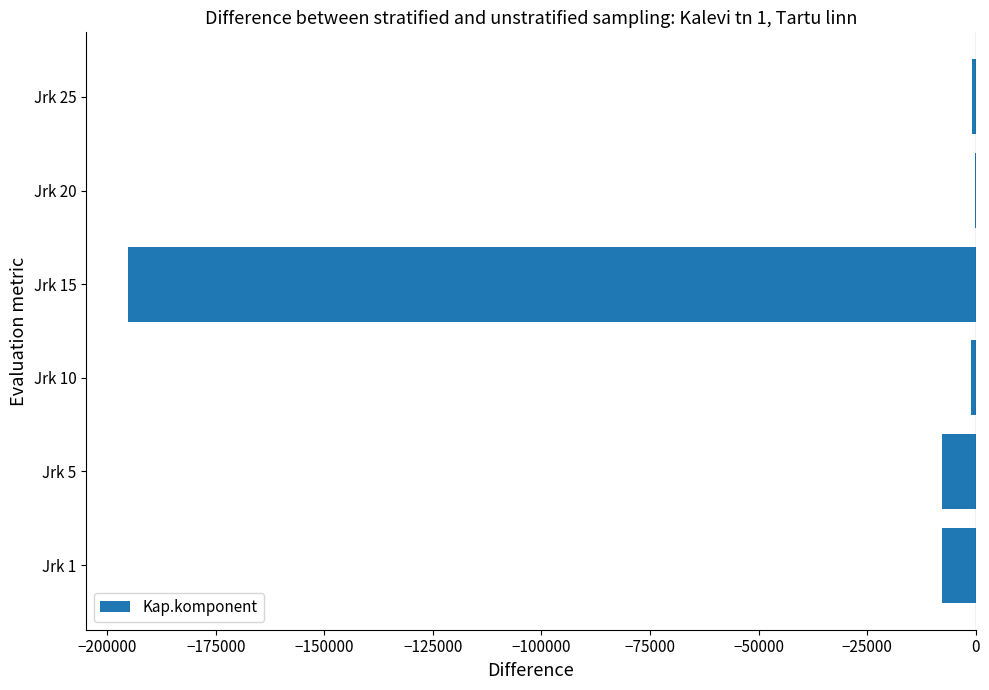

What is the average value?

-35450.2